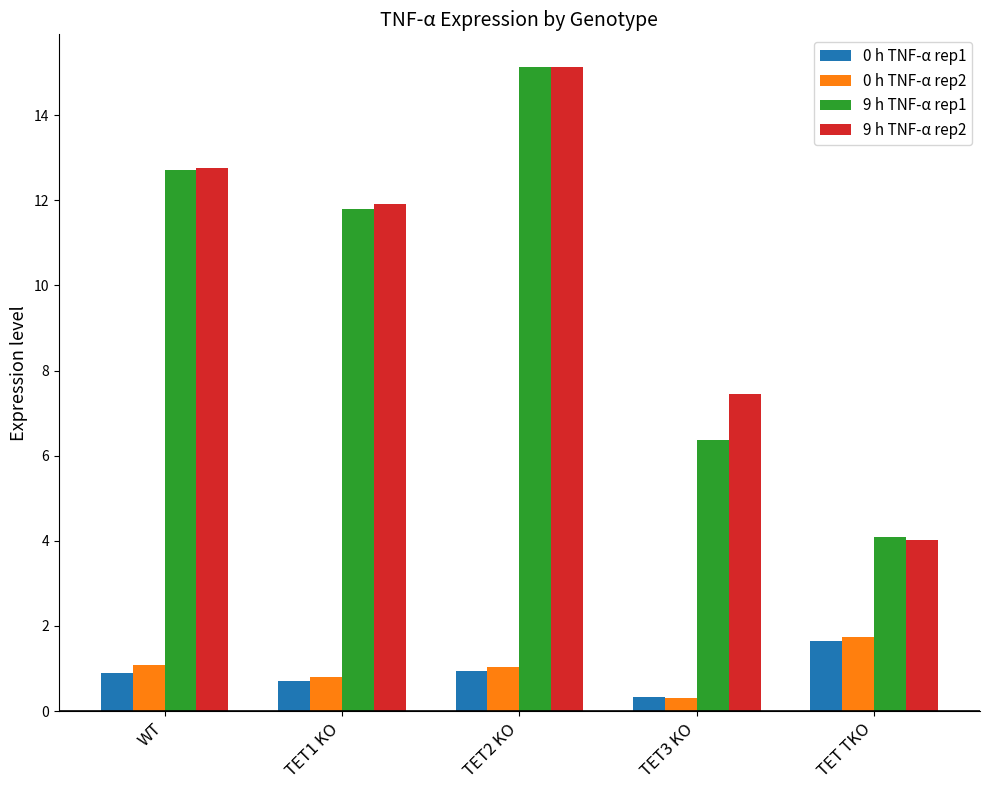

Is it true that 0 h TNF-α rep1 equals 1.6 at TET TKO?

True